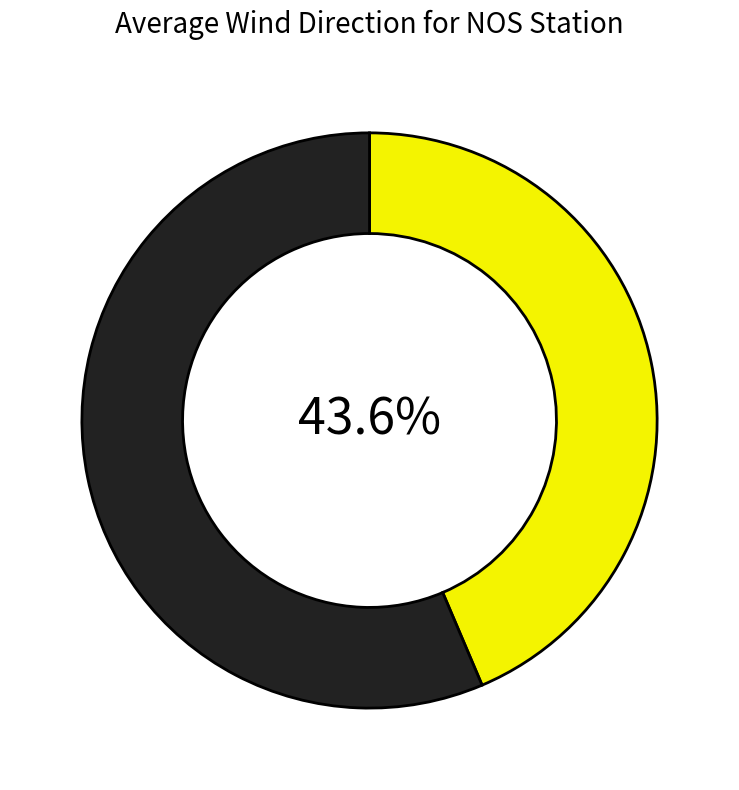

Is there any slice that represents more than half of the pie?

Yes